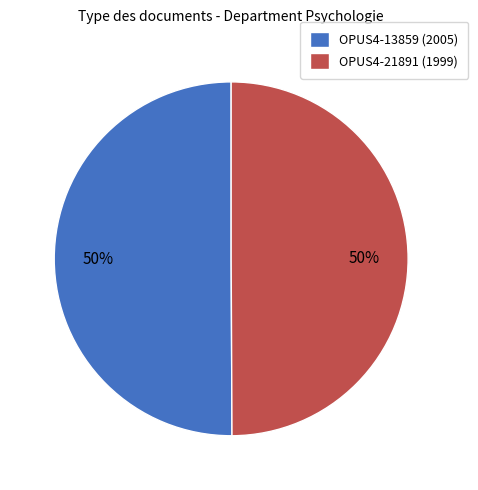

Combined, do OPUS4-13859 (2005) and OPUS4-21891 (1999) account for over 50%?

Yes